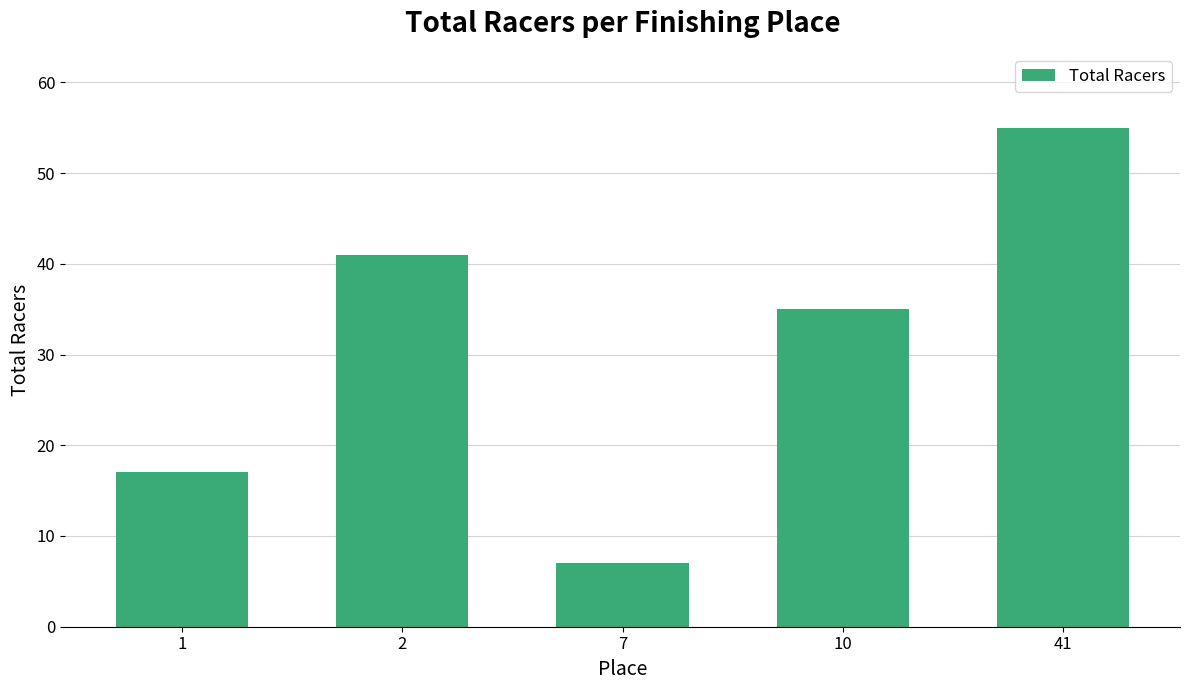

List the labels in order of value, largest first.

41, 2, 10, 1, 7